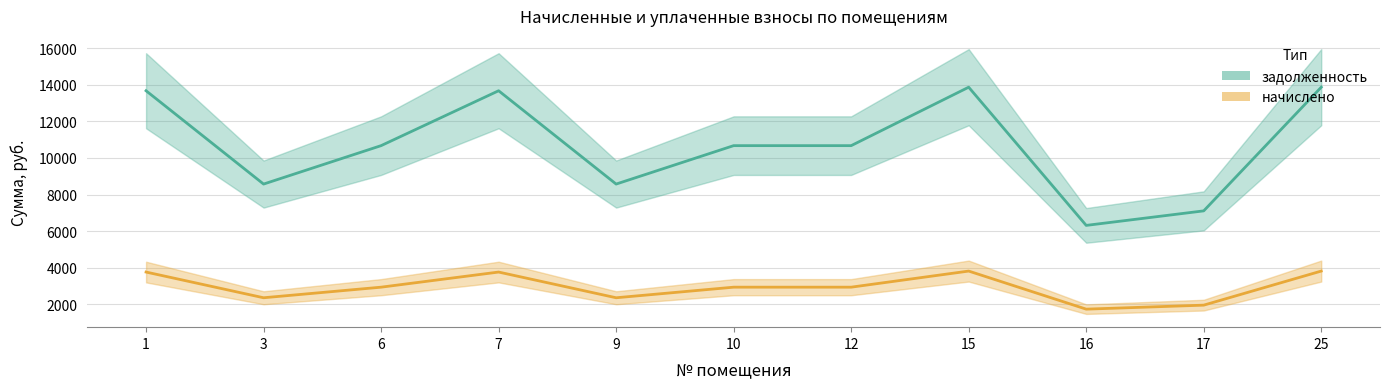

What is the maximum value for начислено?

3820.0